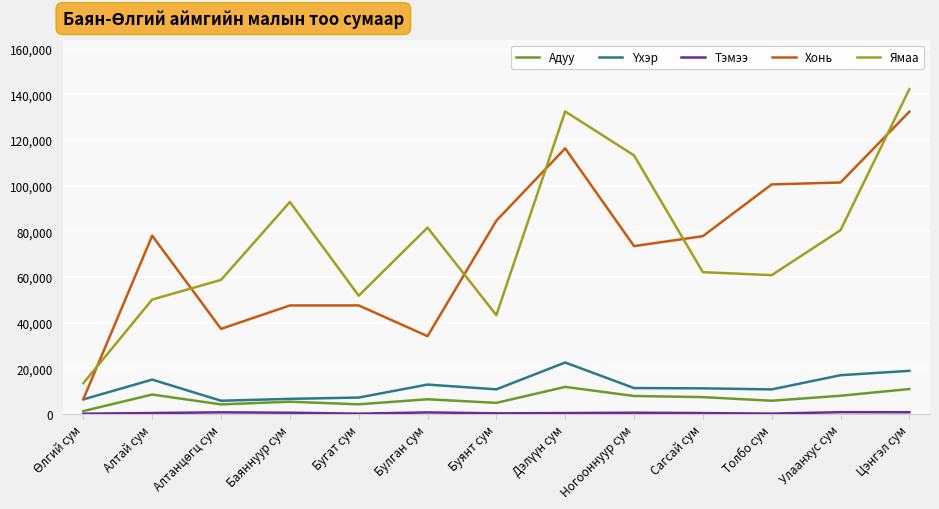

Which series has the largest range (max minus min)?

Ямаа